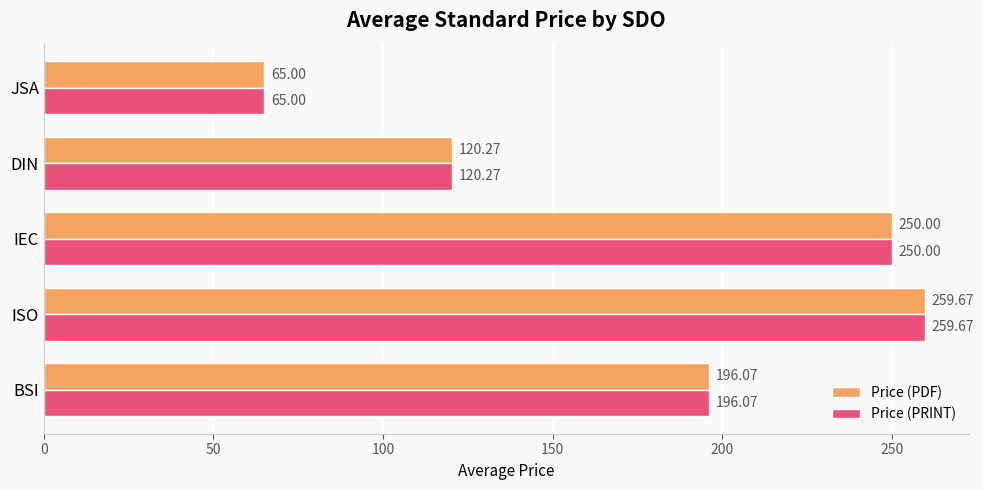

Count the number of categories in the chart.

5